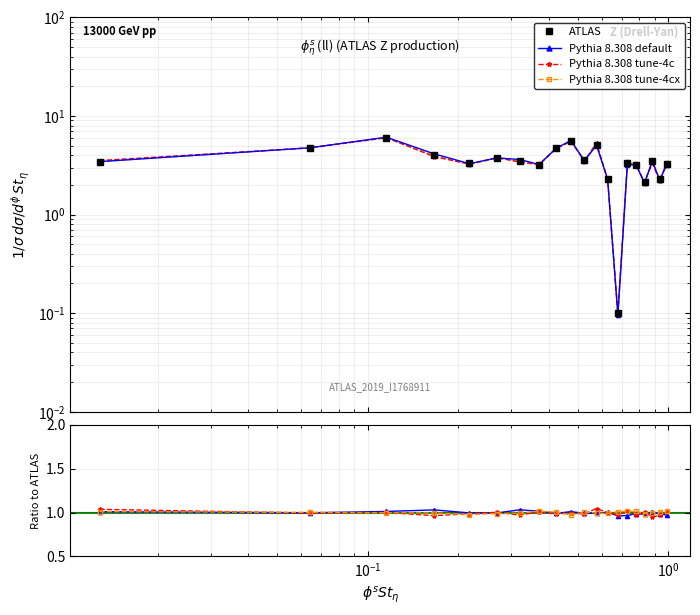

What are all the series names shown in the legend?

ATLAS, Pythia 8.308 default, Pythia 8.308 tune-4c, Pythia 8.308 tune-4cx